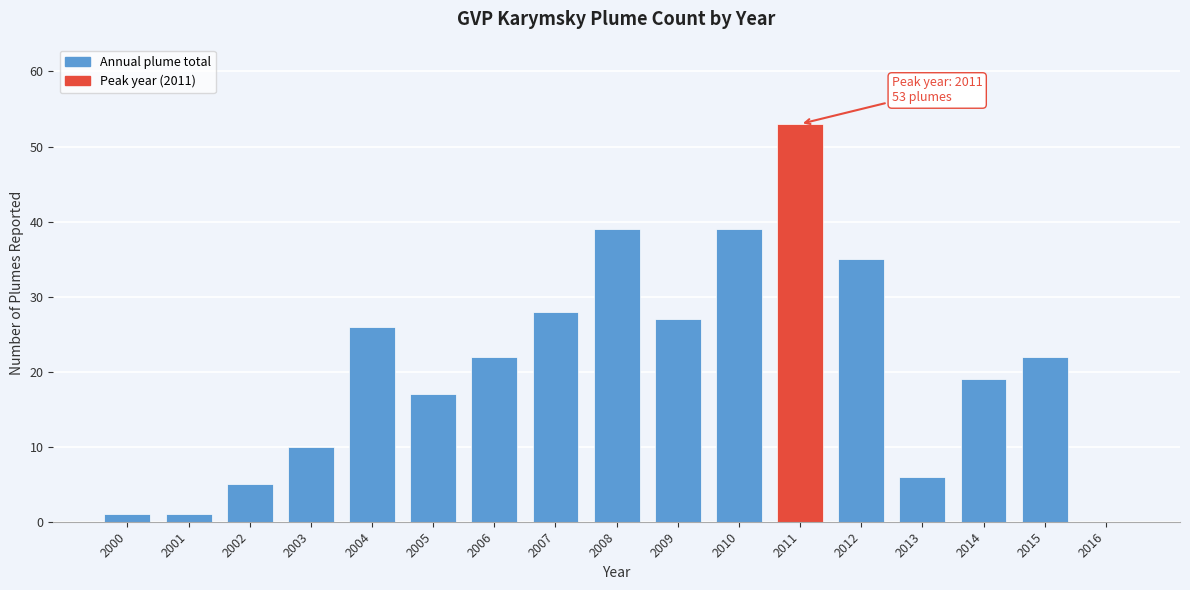

Reading left to right, what are all the values shown in this chart?

2000=1	2001=1	2002=5	2003=10	2004=26	2005=17	2006=22	2007=28	2008=39	2009=27	2010=39	2011=53	2012=35	2013=6	2014=19	2015=22	2016=0